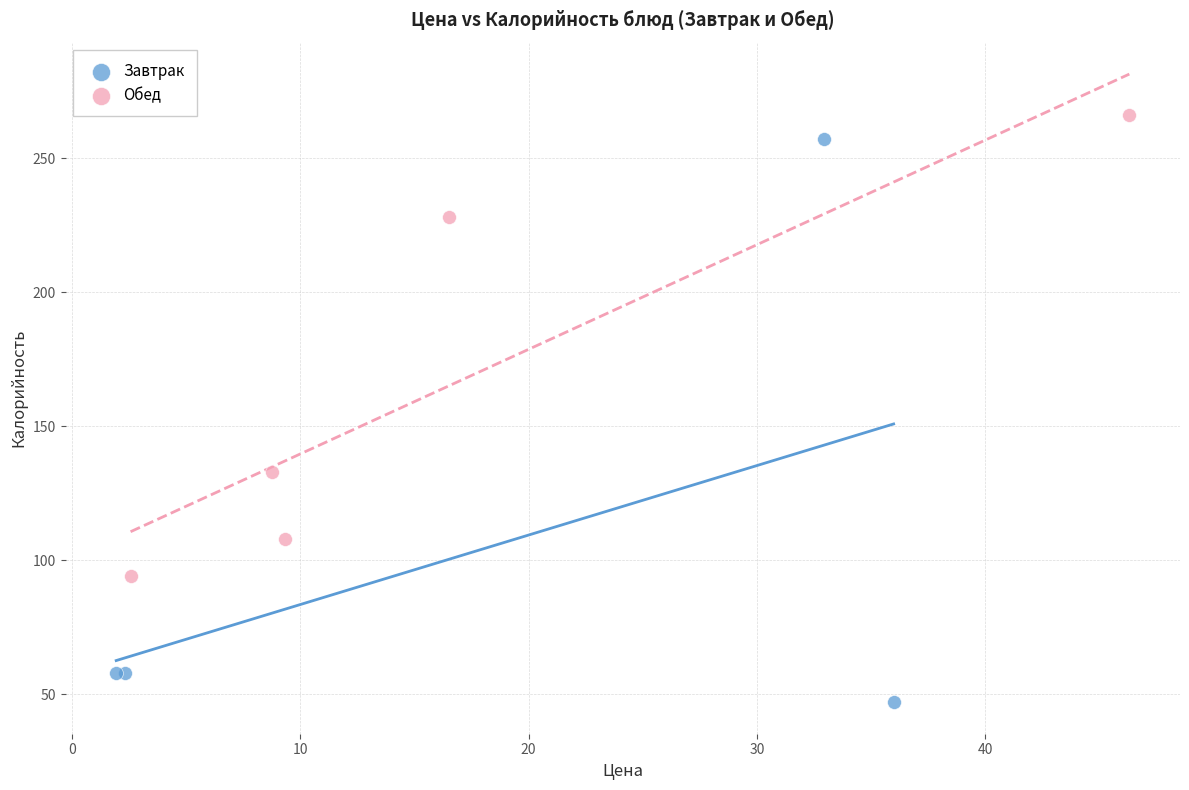

Which series has the largest Y range (max minus min)?

Завтрак